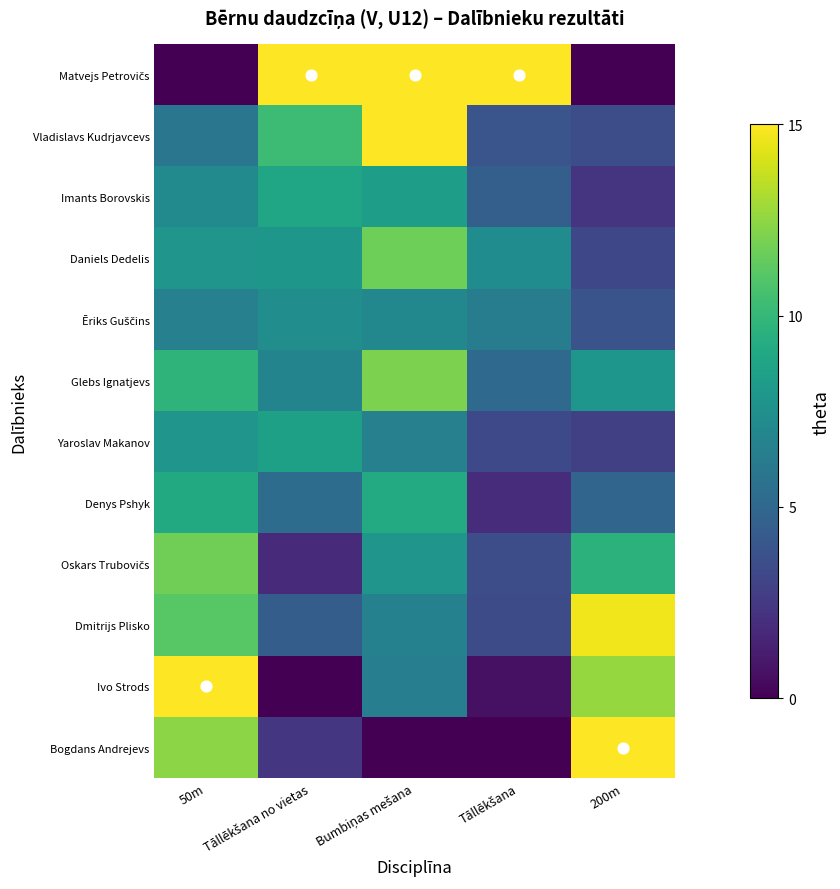

Which has a higher value, 200m or 50m?

200m